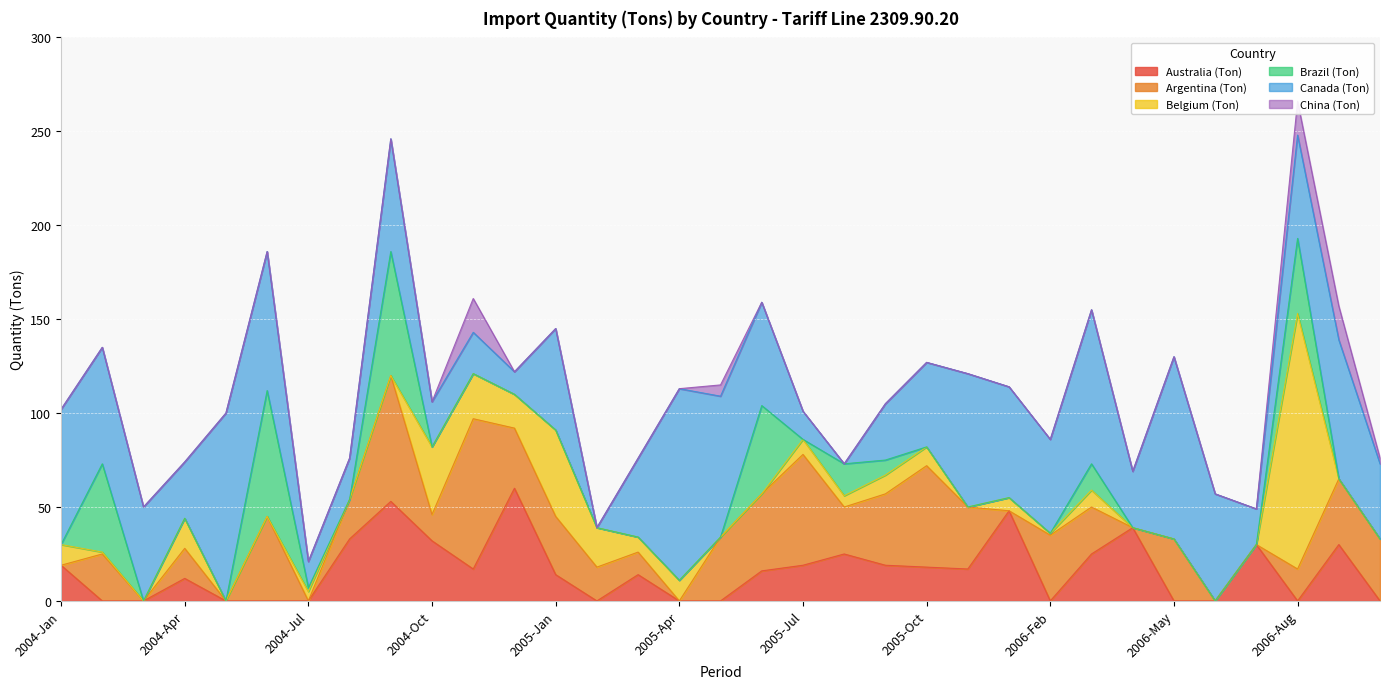

What are all the series names shown in the legend?

Australia (Ton), Argentina (Ton), Belgium (Ton), Brazil (Ton), Canada (Ton), China (Ton)